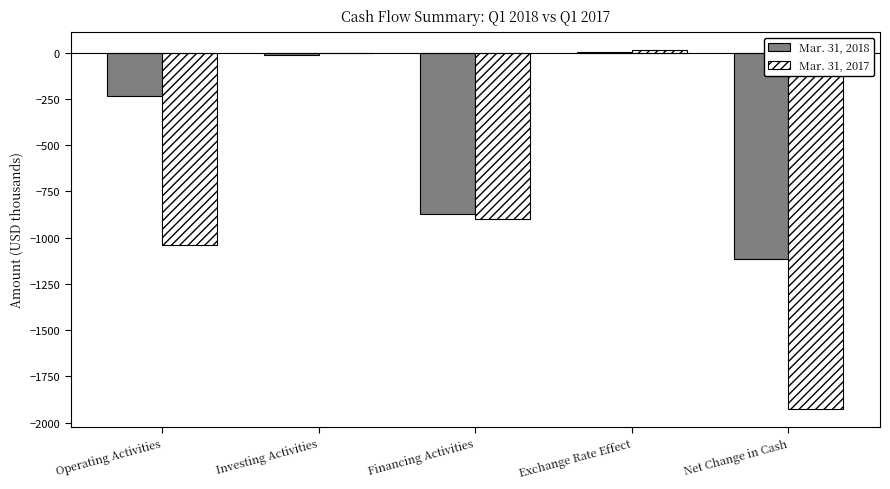

Which series has the largest total across all categories?

Mar. 31, 2018